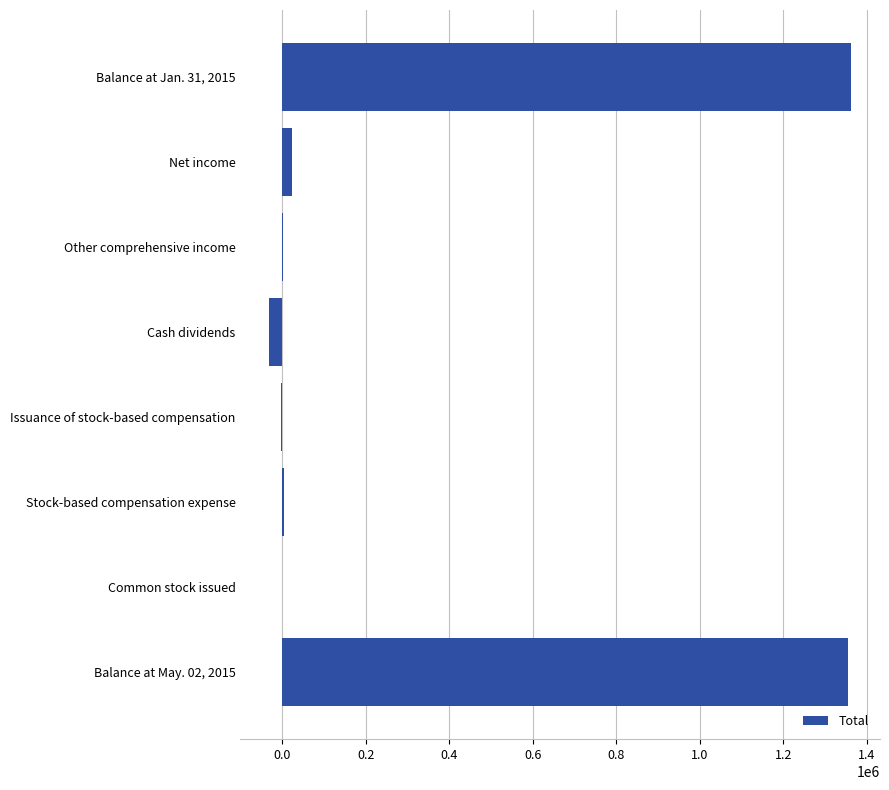

What is the sum of all values?

2708856